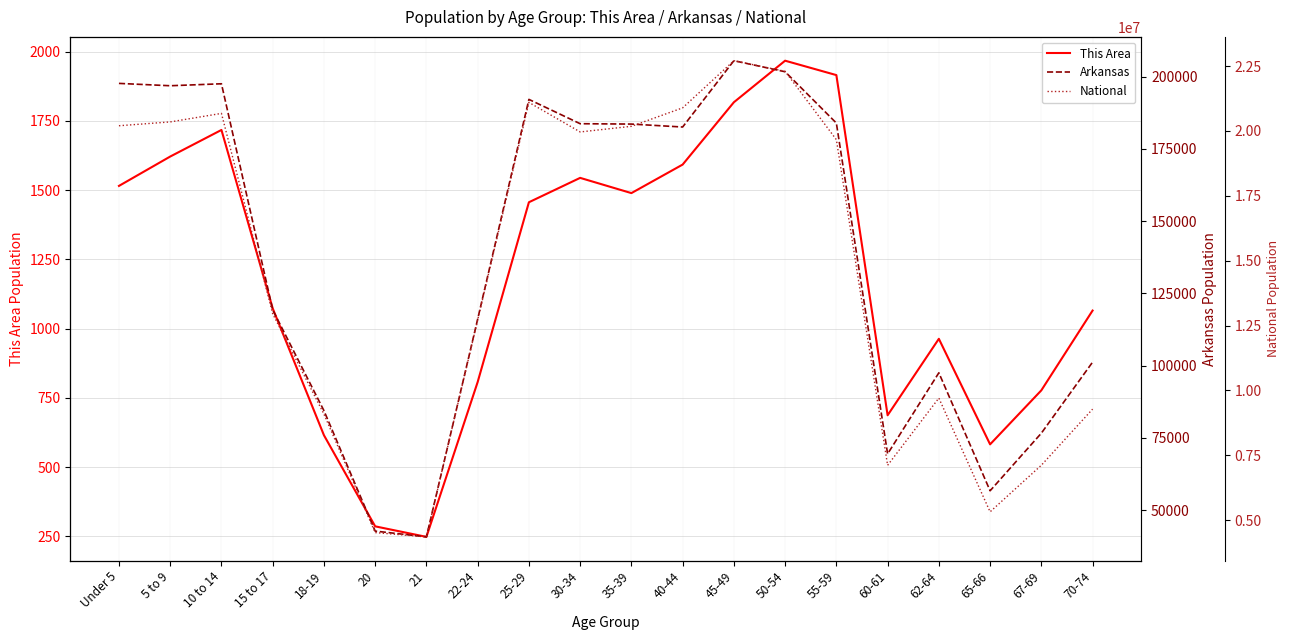

Reading left to right, transcribe all the data shown in this chart.

This Area: 1515	1621	1717	1073	615	286	248	807	1456	1544	1489	1592	1817	1967	1915	687	963	582	777	1065
Arkansas: 197689	196877	197559	119350	84455	42770	40770	116110	192153	183739	183614	182594	205544	201722	183960	69489	97542	56719	76648	101235
National: 20201362	20348657	20677194	12954254	9086089	4519129	4354294	12712576	21101849	19962099	20179642	20890964	22708591	22298125	19664805	7113727	9704197	5319902	7115361	9278166